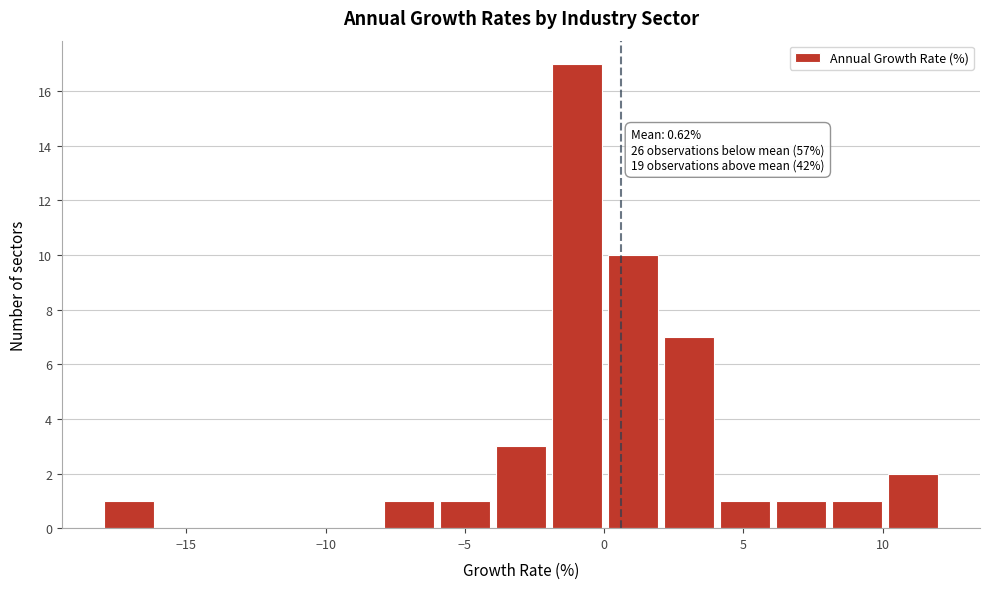

Which range on the x-axis has the tallest bar?

-2 to 0